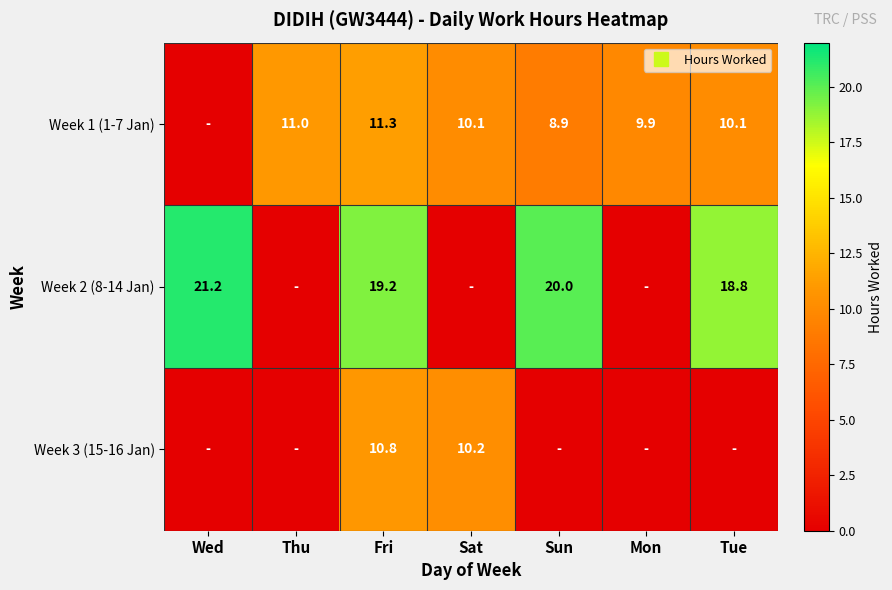

Which category has the lowest value in the Week 2 (8-14 Jan) series?

Thu